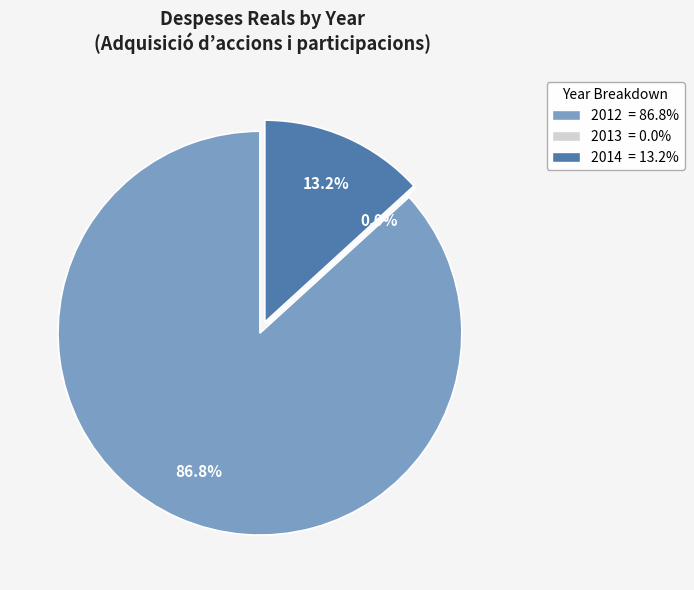

Does 2012 represent more than half of the total?

Yes